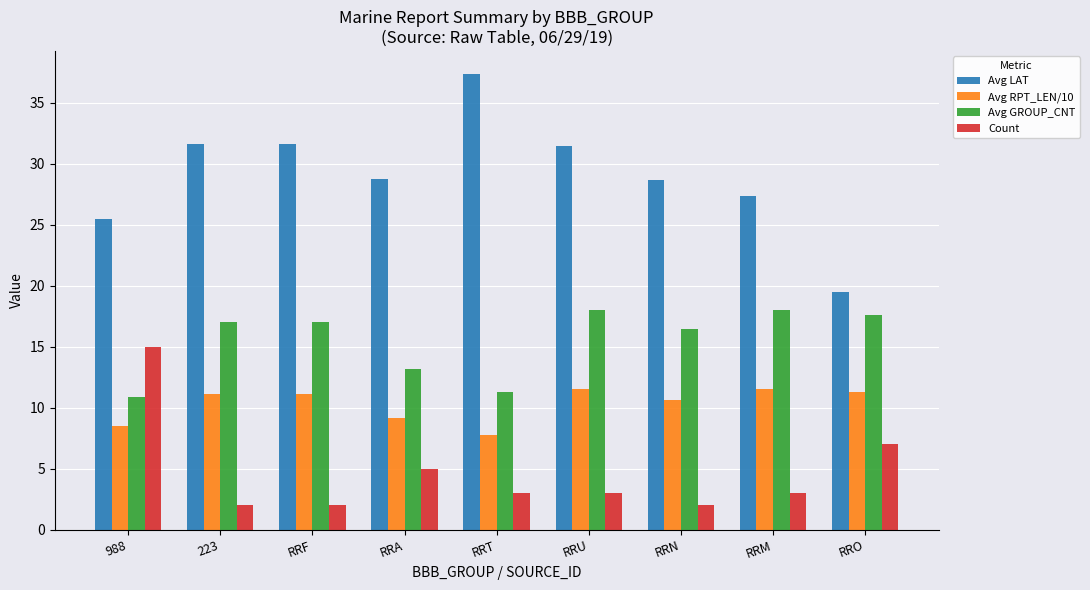

What is the maximum value shown in the chart?

37.4